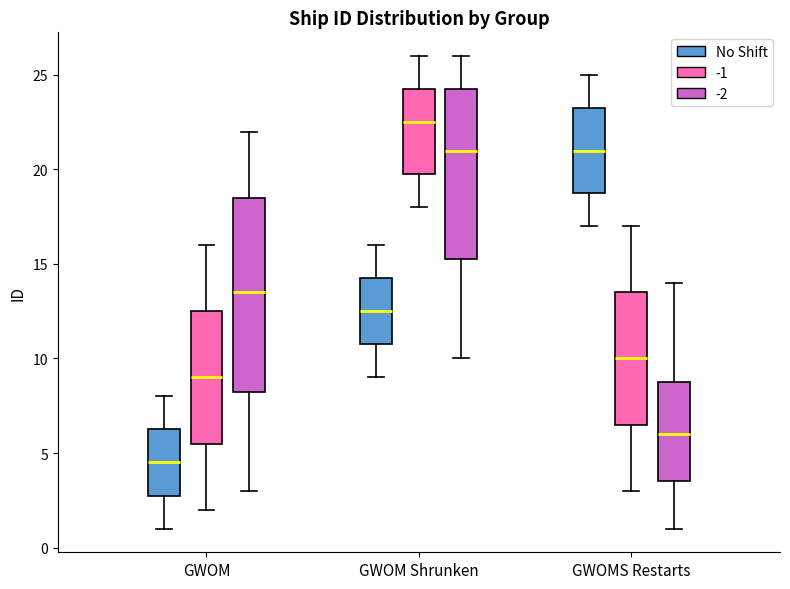

Reading left to right, read every box against the y-axis: the position of its median line, the range the box covers, and the ends of its whiskers. The values are not printed on the chart, so give them approximately, as read against the axis.

GWOM (No Shift): median 4.5, box 3.0 to 6.5, whiskers 1.0 to 8.0
GWOM (-1): median 9.0, box 5.5 to 12.5, whiskers 2.0 to 16.0
GWOM (-2): median 13.5, box 8.5 to 18.5, whiskers 3.0 to 22.0
GWOM Shrunken (No Shift): median 12.5, box 11.0 to 14.5, whiskers 9.0 to 16.0
GWOM Shrunken (-1): median 22.5, box 20.0 to 24.5, whiskers 18.0 to 26.0
GWOM Shrunken (-2): median 21.0, box 15.5 to 24.5, whiskers 10.0 to 26.0
GWOMS Restarts (No Shift): median 21.0, box 19.0 to 23.5, whiskers 17.0 to 25.0
GWOMS Restarts (-1): median 10.0, box 6.5 to 13.5, whiskers 3.0 to 17.0
GWOMS Restarts (-2): median 6.0, box 3.5 to 9.0, whiskers 1.0 to 14.0